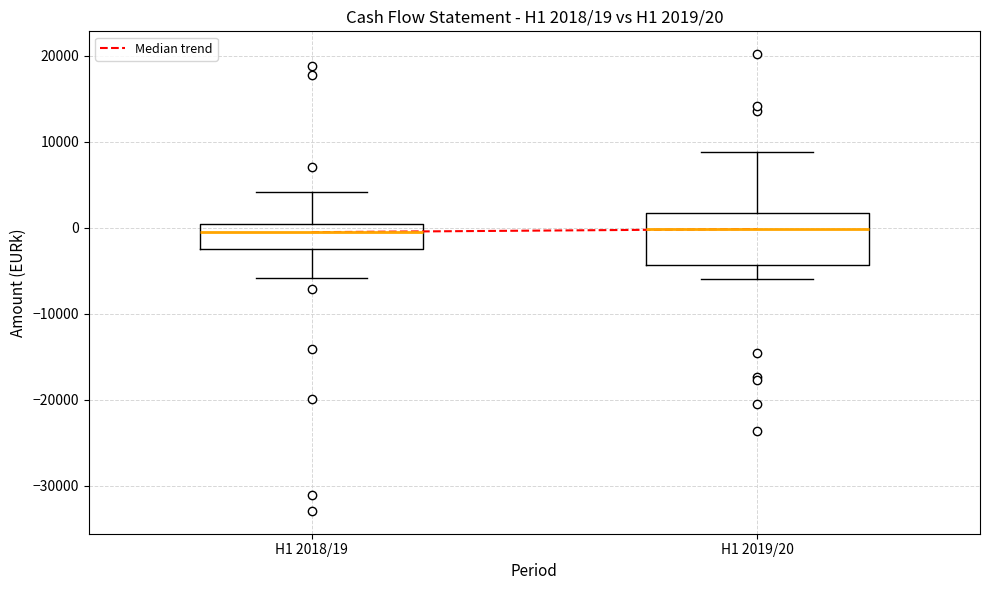

Which box is the tallest, from its lower edge to its upper edge?

H1 2019/20